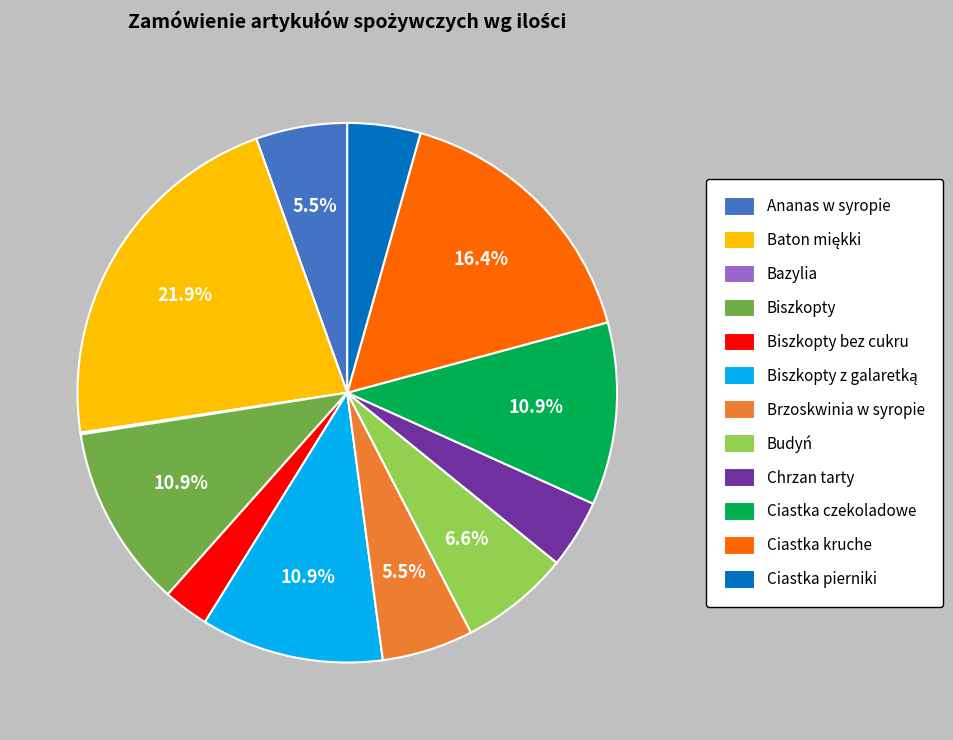

How much of the chart is everything except Brzoskwinia w syropie?

94.5%